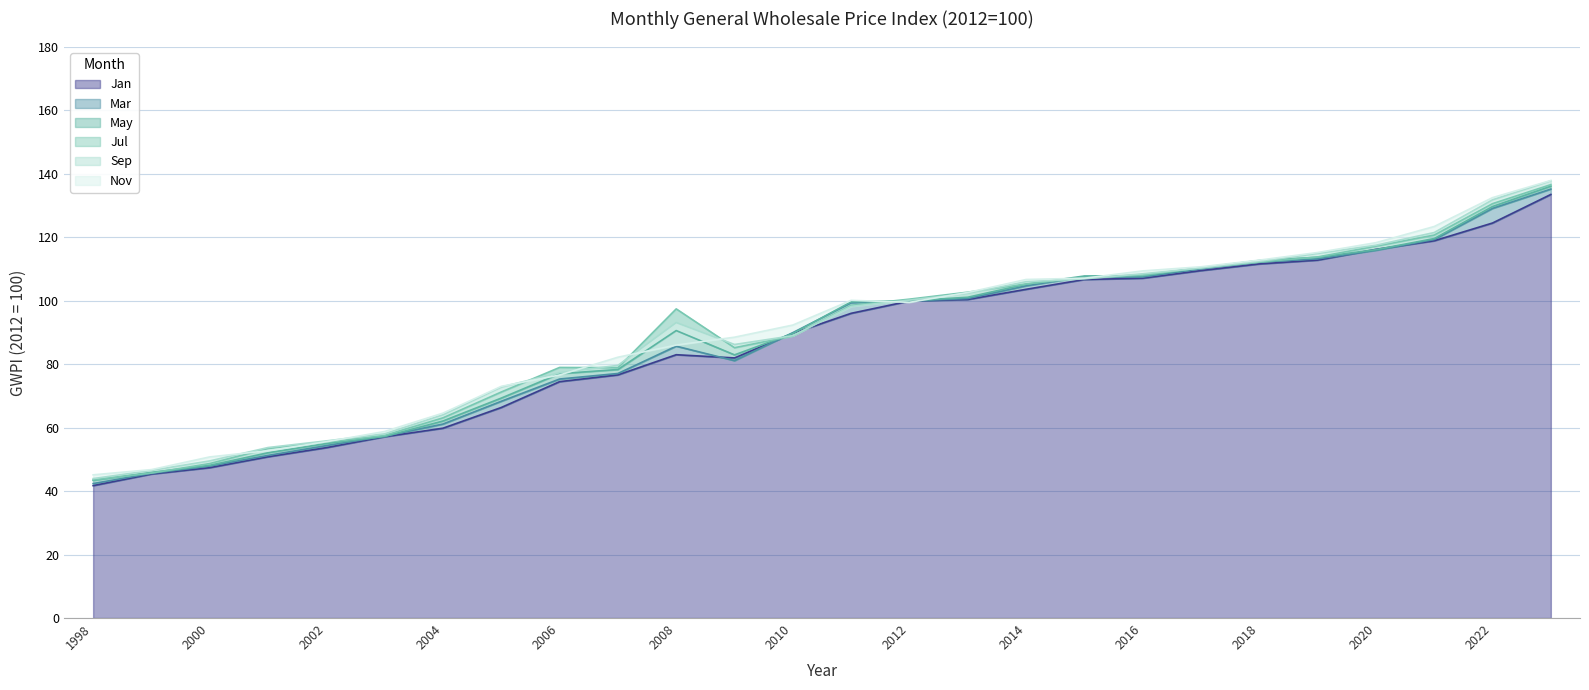

Which category has the highest value across all series?

2023